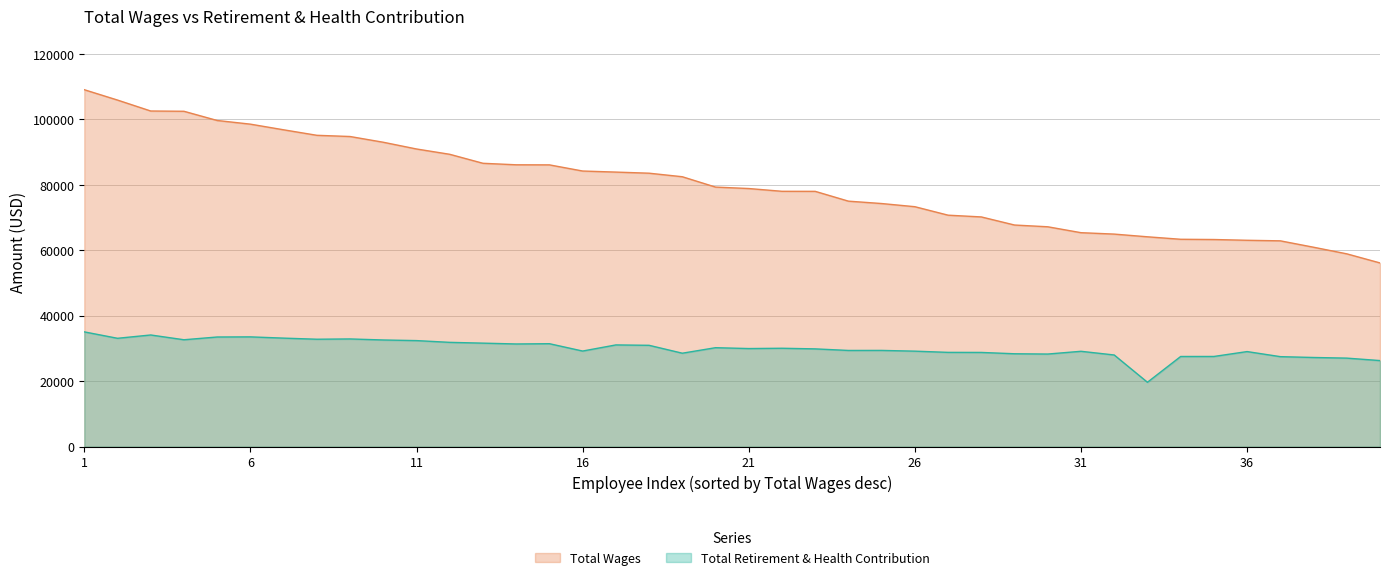

At which label does Total Wages first exceed 79323?

1